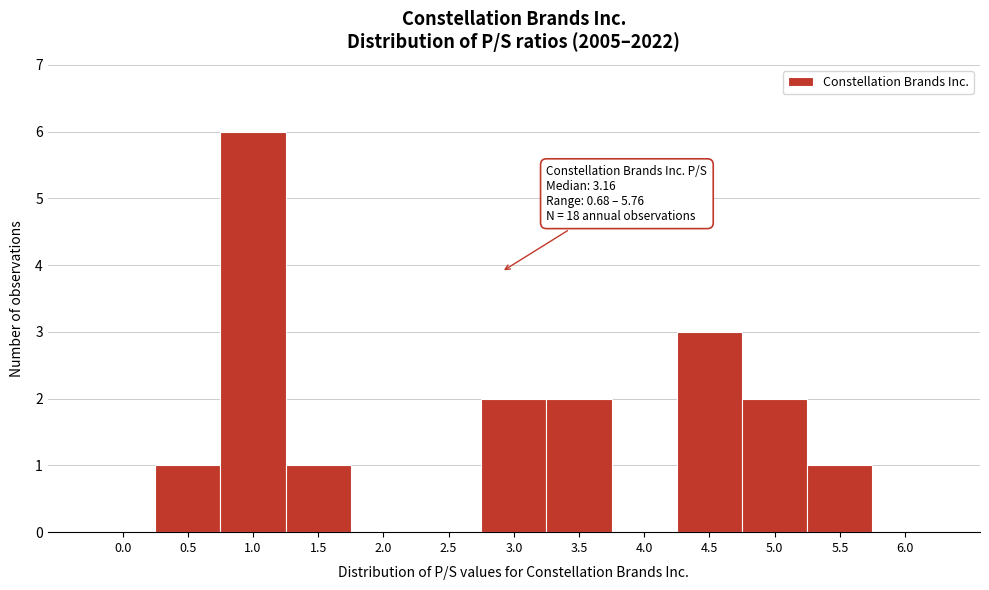

Reading left to right, extract all data points from this chart.

0.0=0	0.5=1	1.0=6	1.5=1	2.0=0	2.5=0	3.0=2	3.5=2	4.0=0	4.5=3	5.0=2	5.5=1	6.0=0